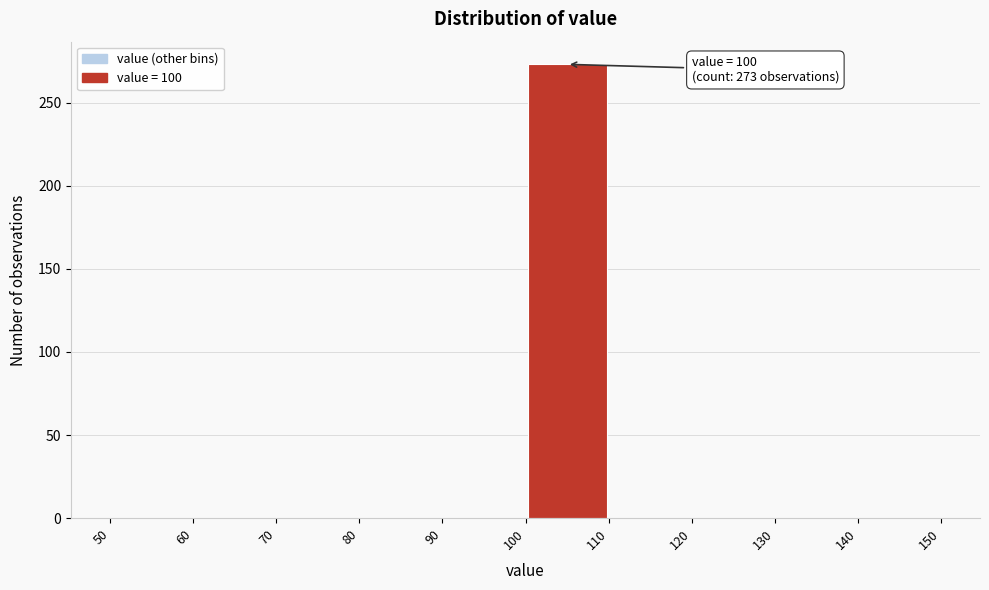

Over which range of the x-axis is the bar tallest?

100 to 110